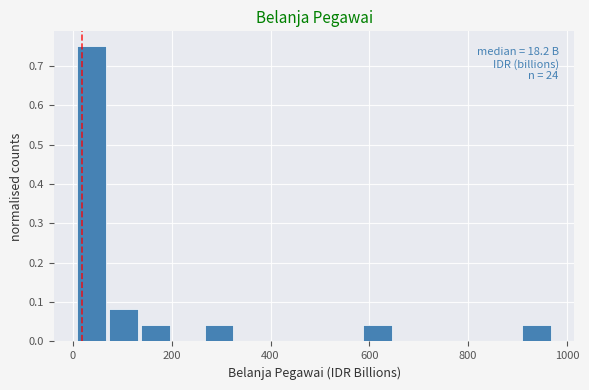

Around what value on the x-axis is the tallest bar? Give the approximate position of its centre, as read against the axis.

40